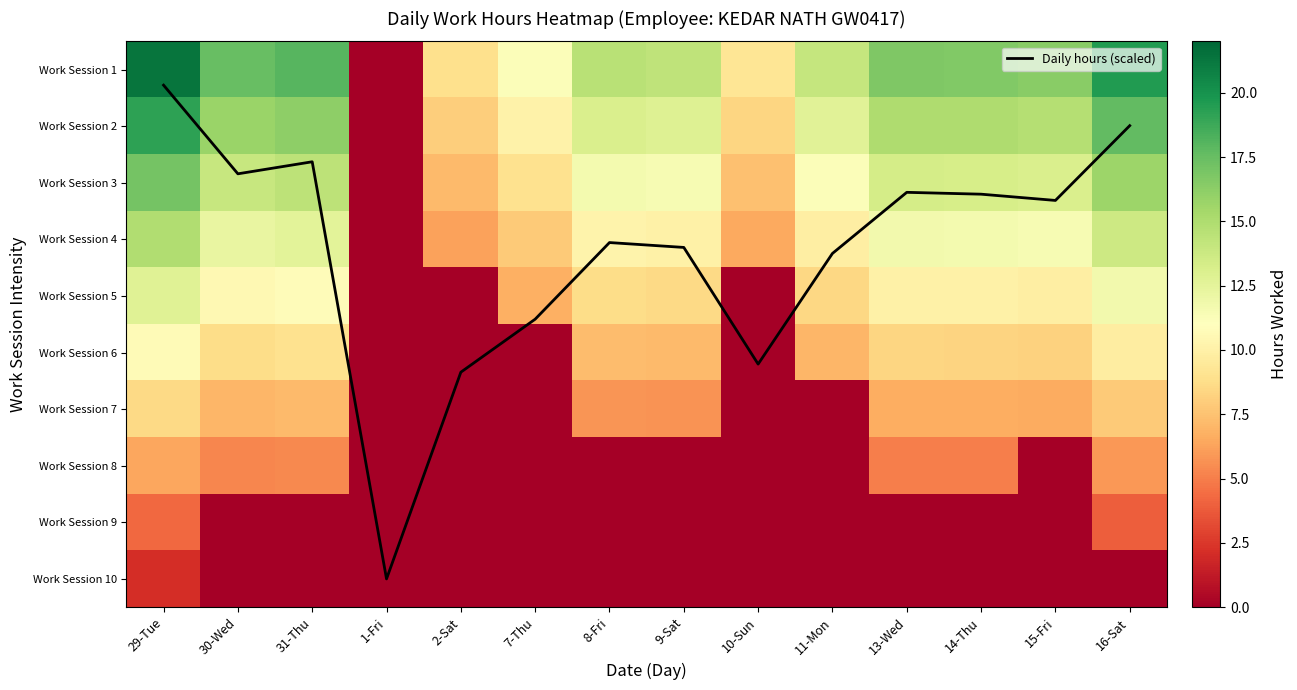

What is the difference between the maximum and minimum values in the Work Session 2 series?

19.2